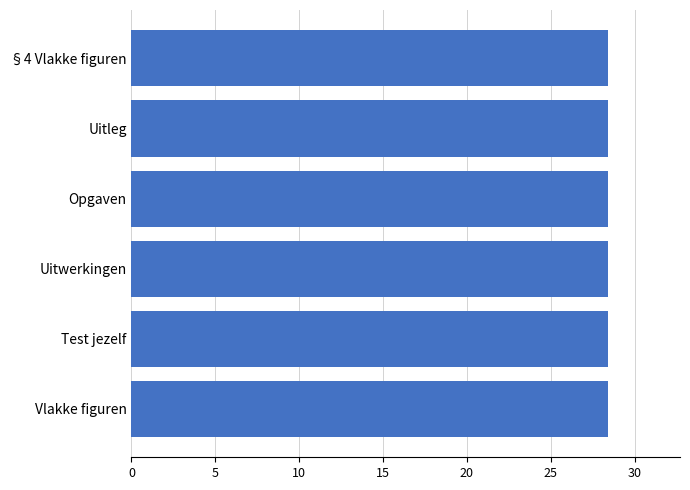

Are the bars grouped side by side (vs. stacked)?

No